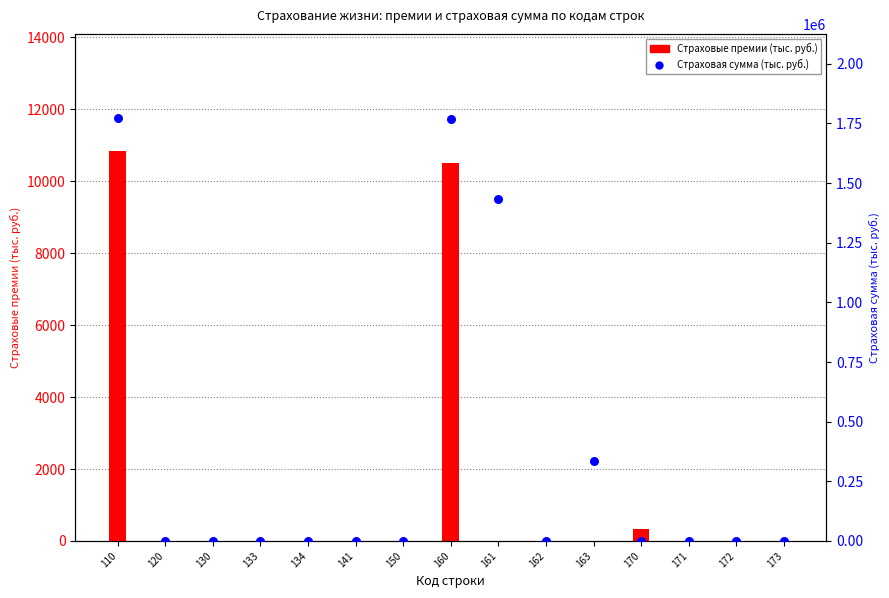

Which series has the largest total across all categories?

Страховая сумма (тыс. руб.)